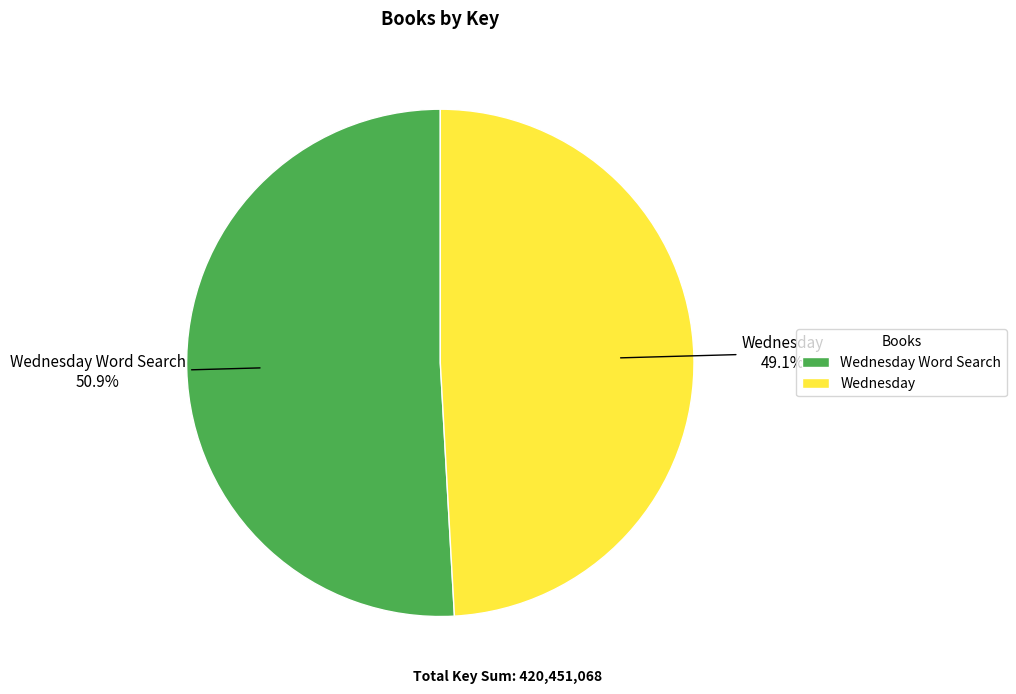

To the nearest percent, what is the average slice percentage?

50%